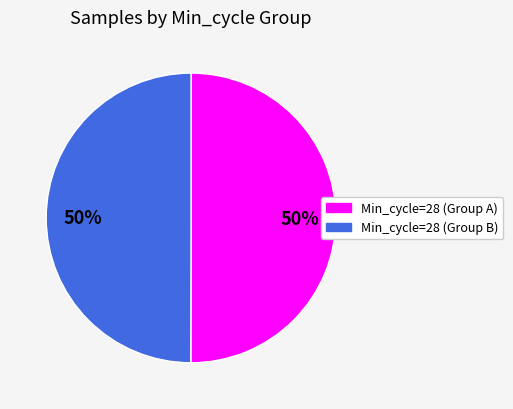

To the nearest percent, what is the average slice percentage?

50%